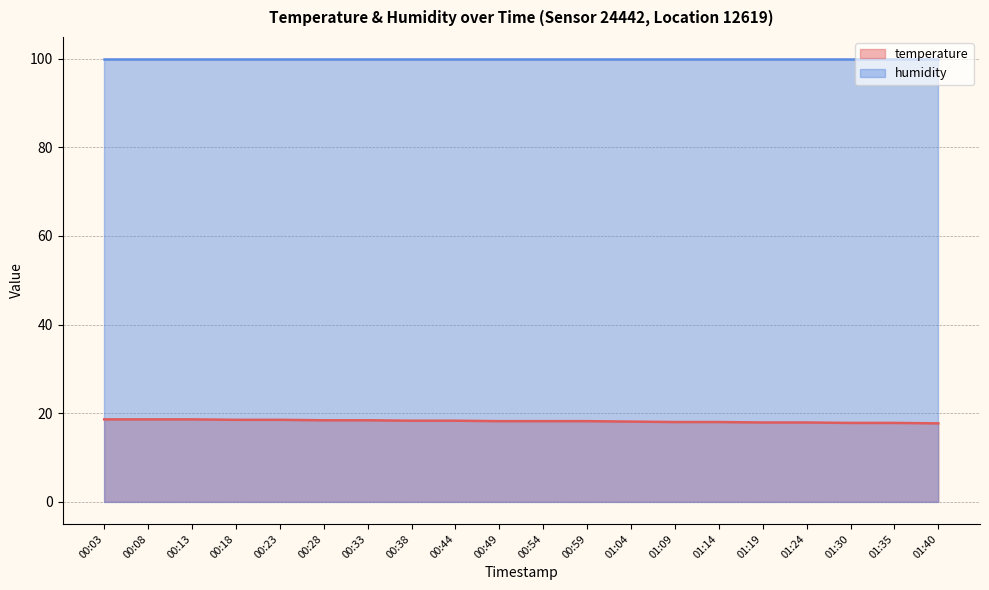

What is the maximum value shown in the chart?

99.9